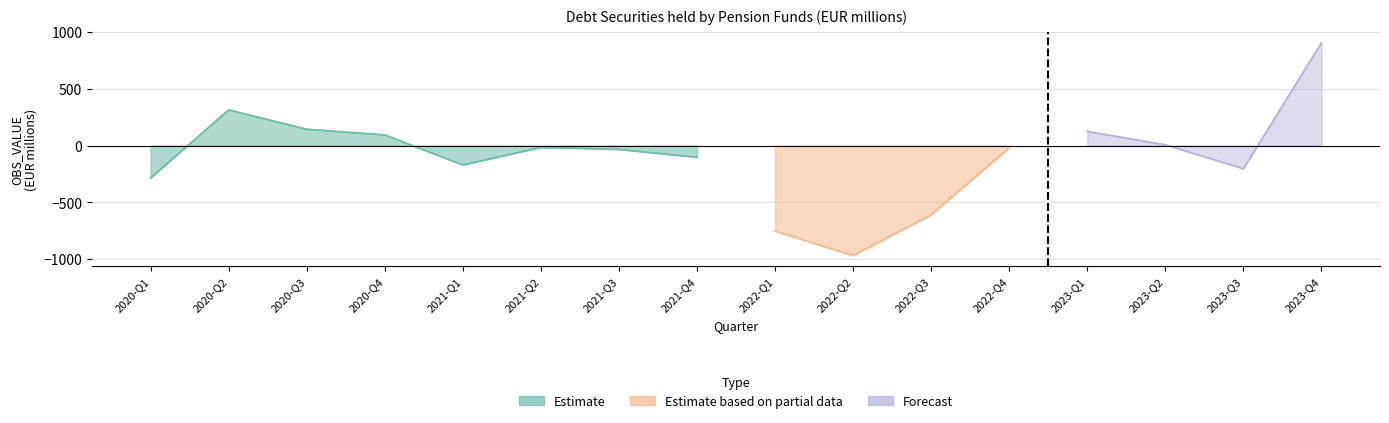

At which label is the value closest to -31?

2021-Q3